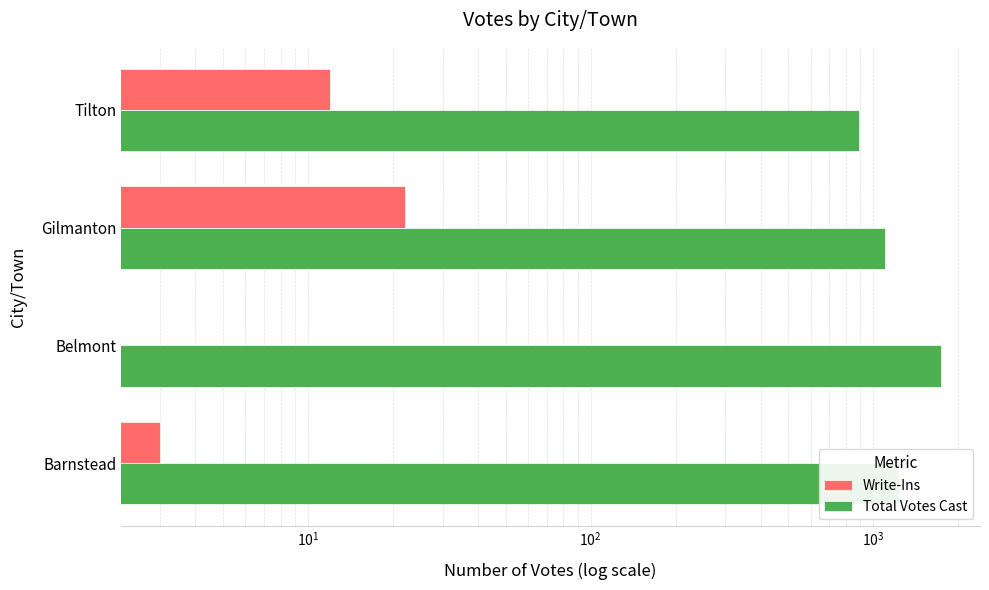

At Barnstead, list the series in order from largest to smallest.

Total Votes Cast, Write-Ins